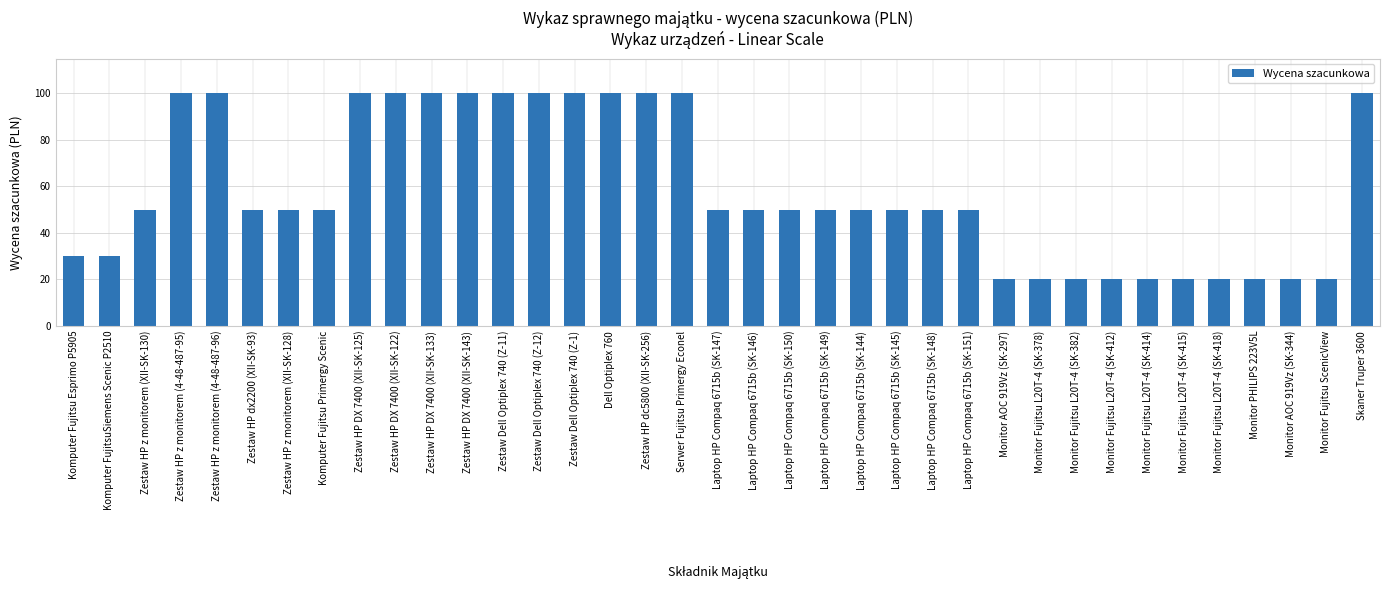

What is the sum of all values?

2160